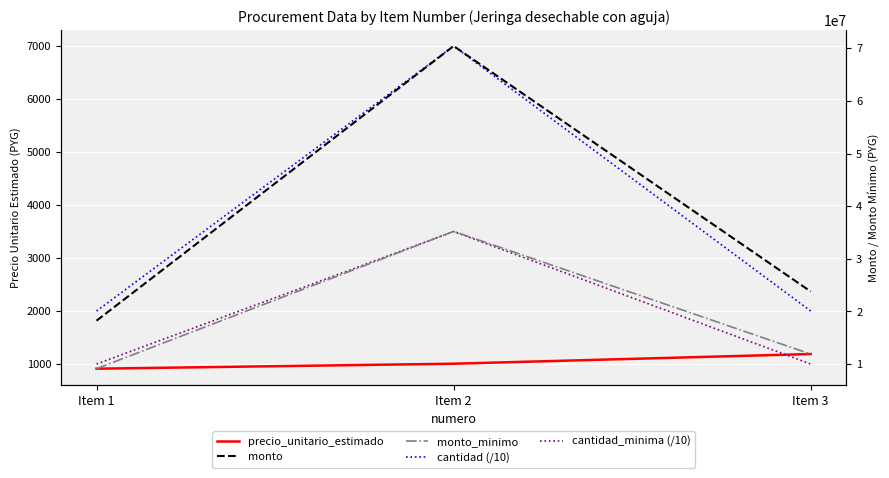

What is the total value across all series at Item 2?

105641506